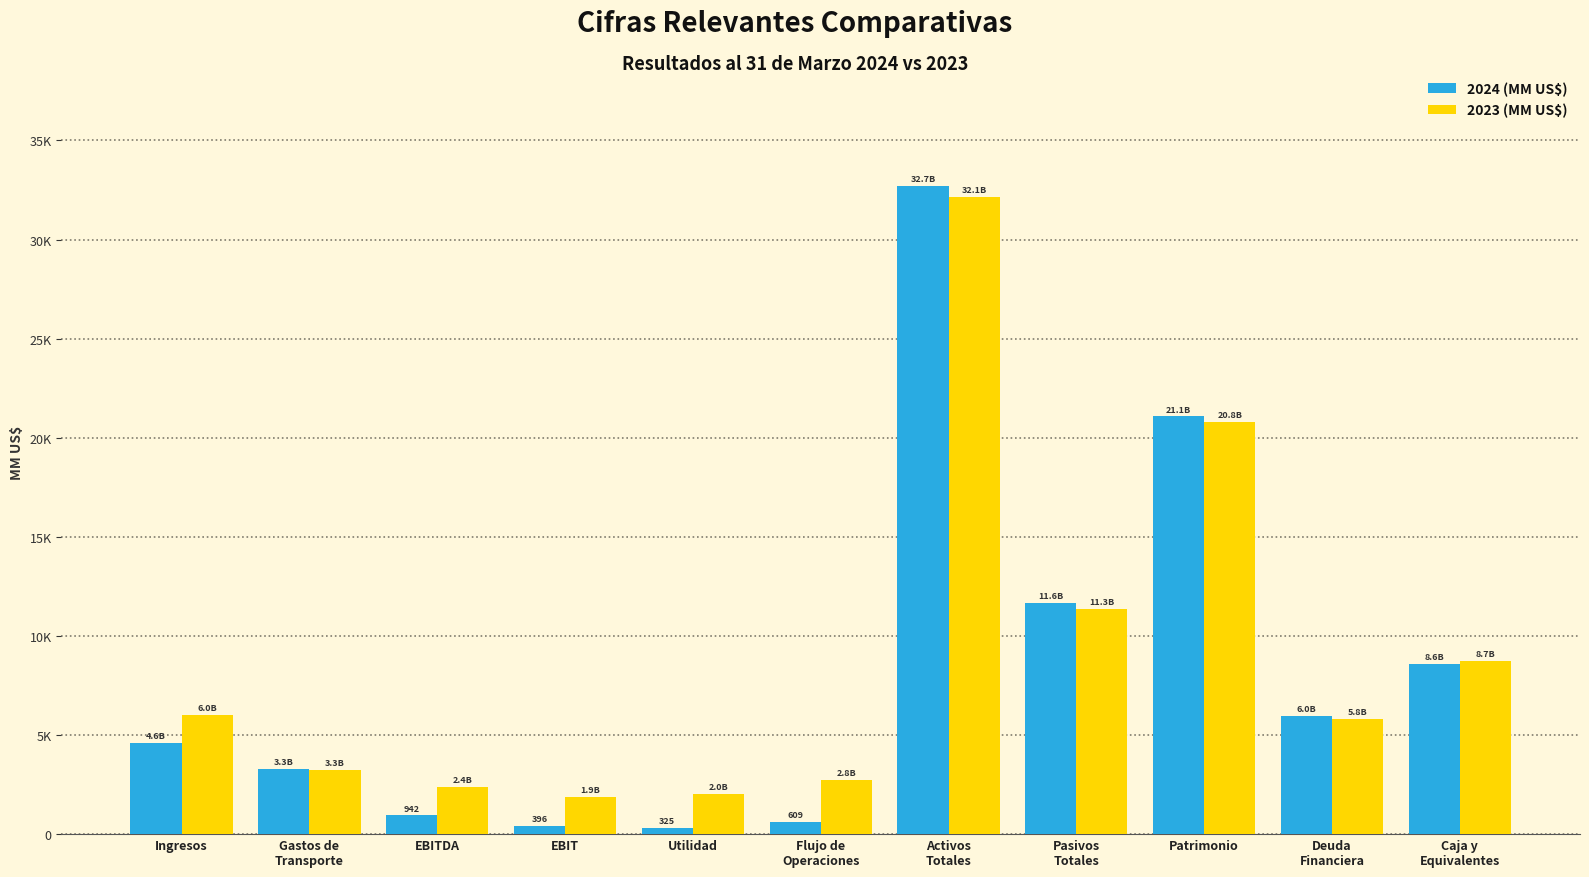

At which label is 2023 (MM US$) closest to 17004?

Patrimonio